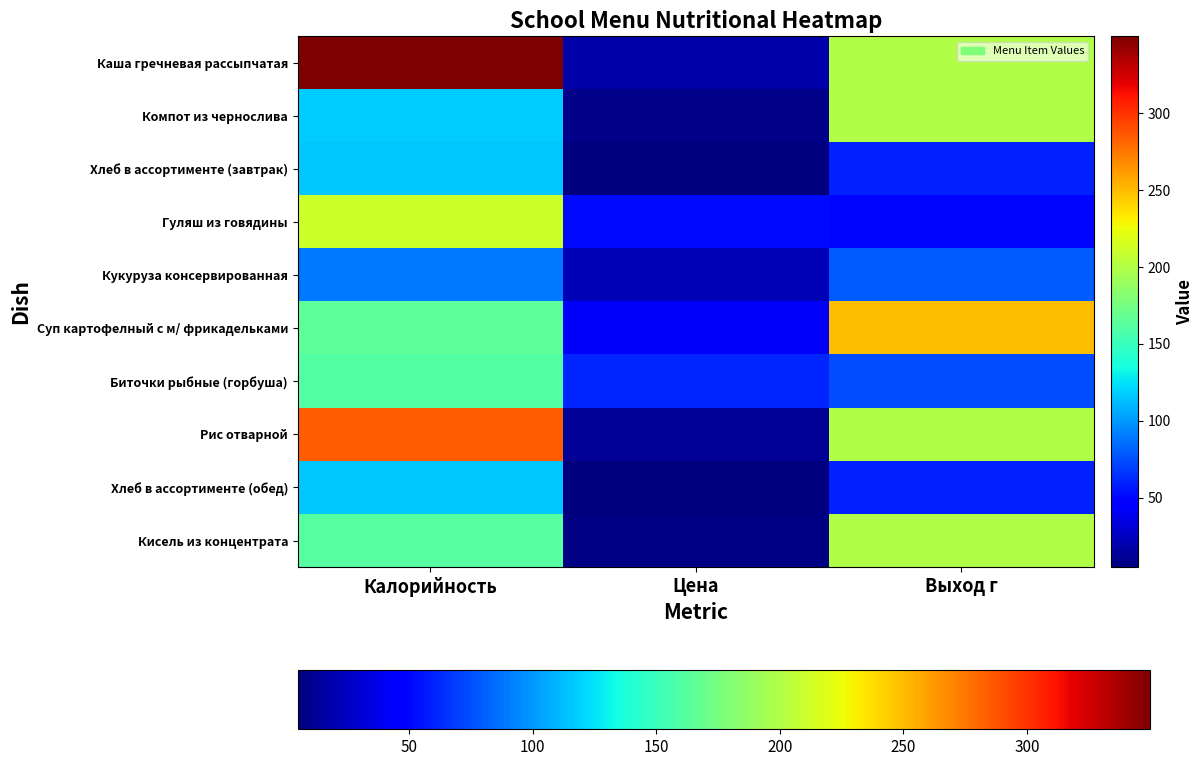

At how many categories does at least one series exceed 81?

2